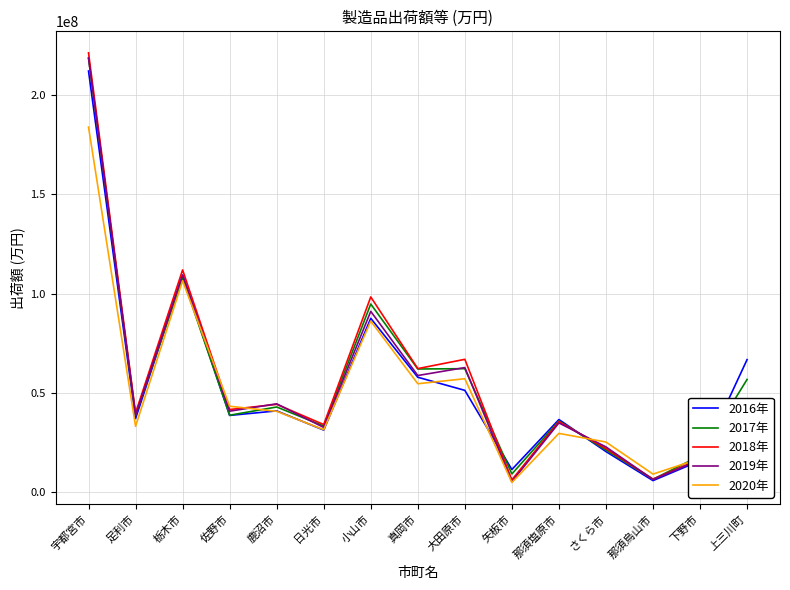

What is the maximum value for 2016年?

212220927